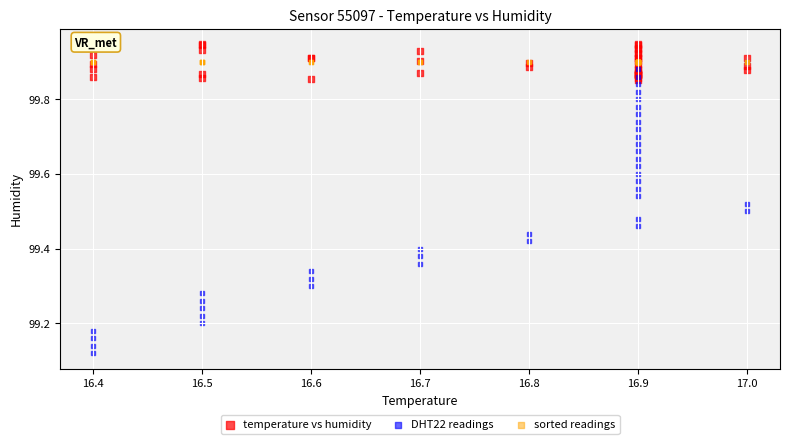

Which series contains the highest Y value?

temperature vs humidity